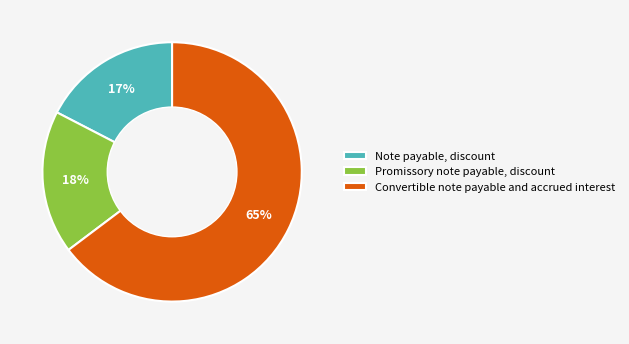

Is Convertible note payable and accrued interest the majority of the pie?

Yes